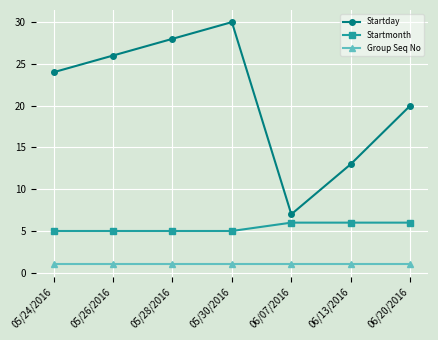

What is the difference between the maximum and minimum values in the Startday series?

23